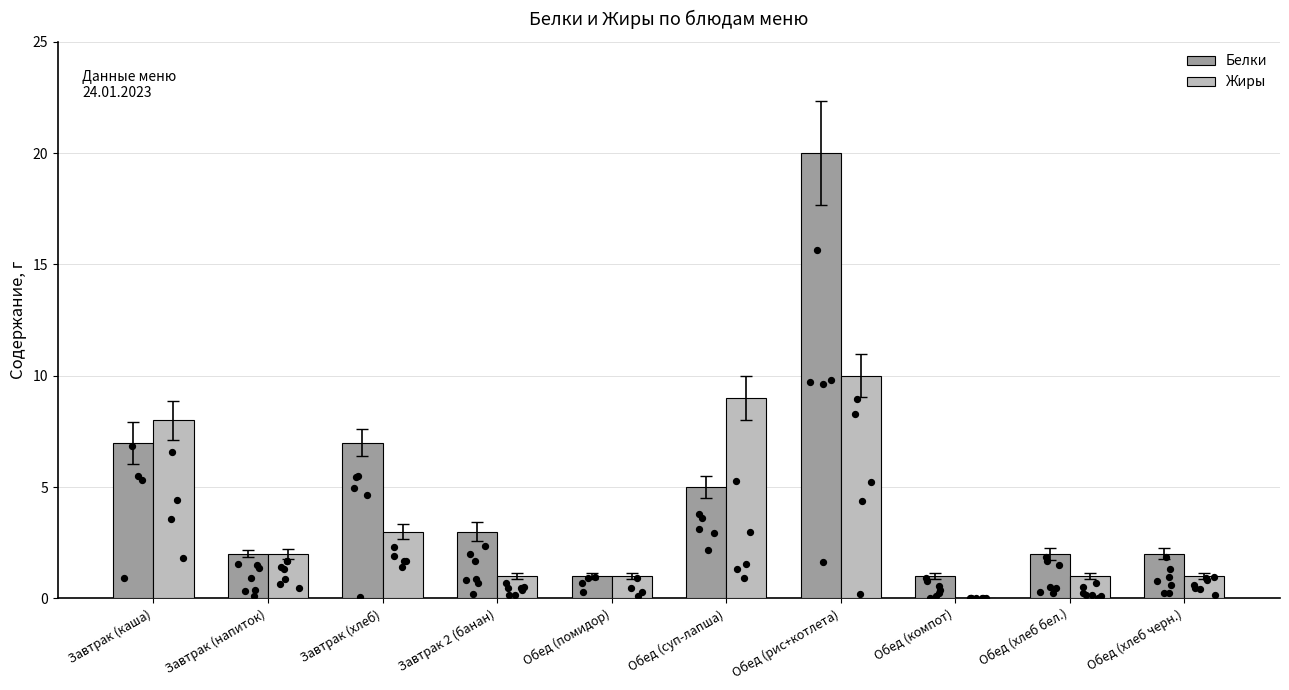

Is the value of Белки at Завтрак (каша) greater than the value of Жиры at Обед (хлеб черн.)?

Yes